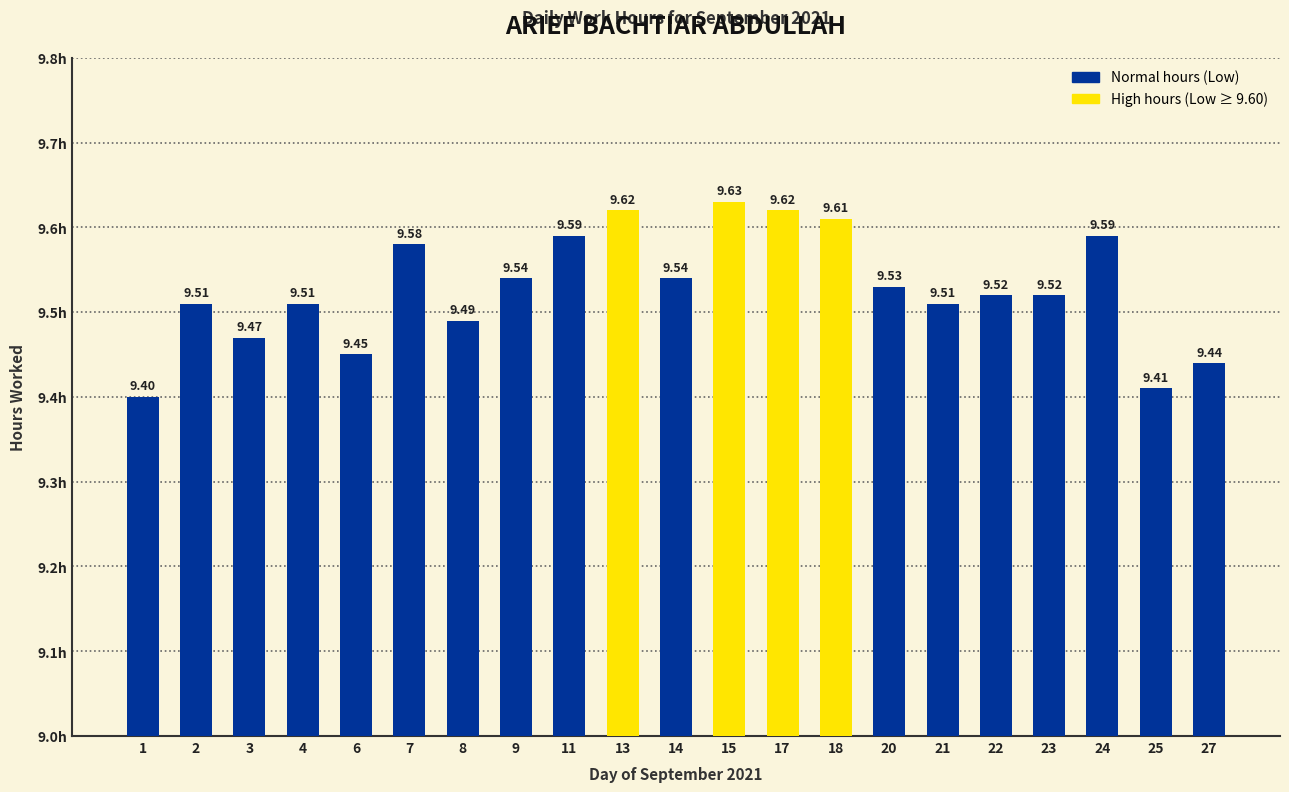

What is the value of the 11th bar from the left?

9.5